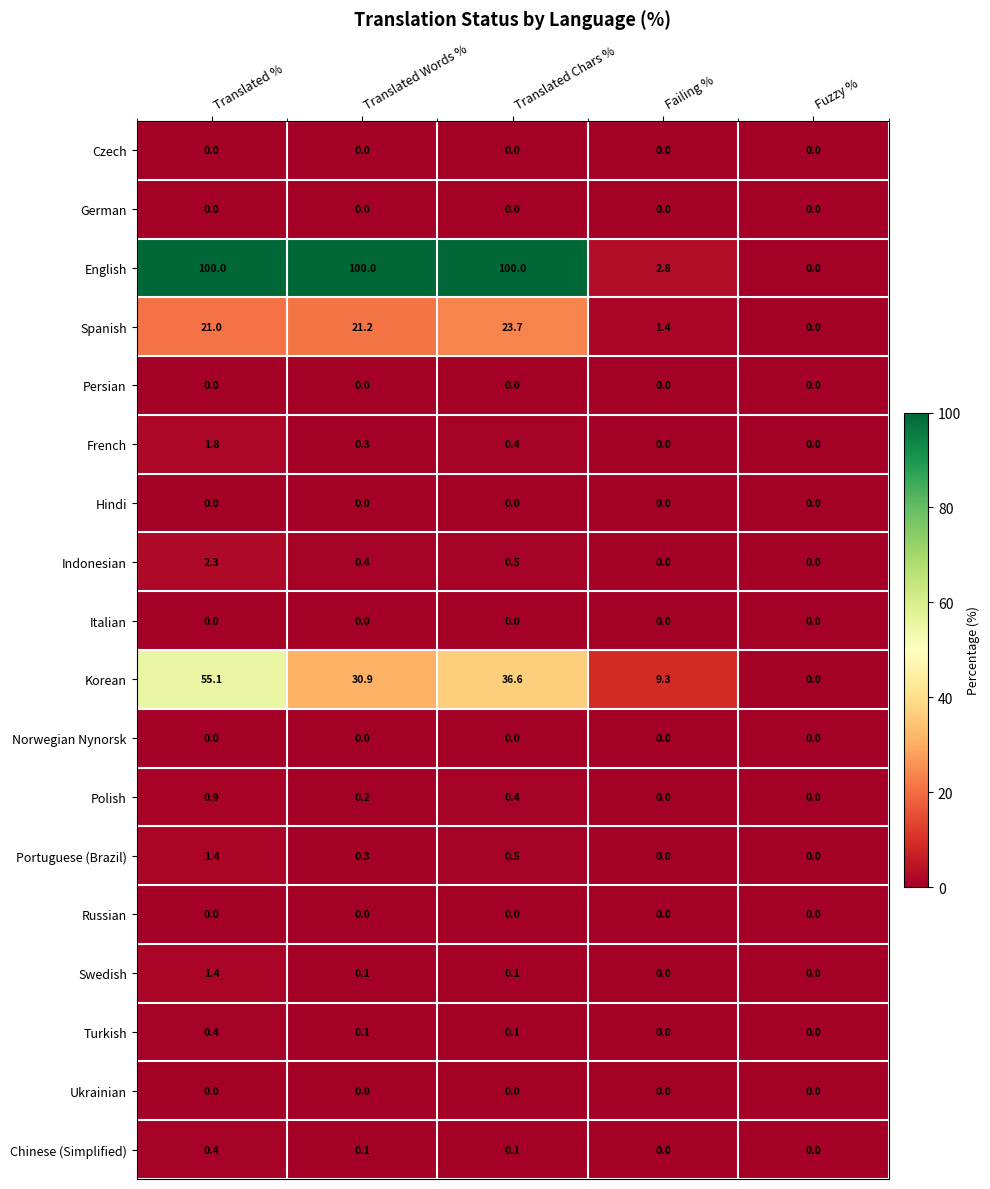

Which category has the lowest value in the English series?

Fuzzy %